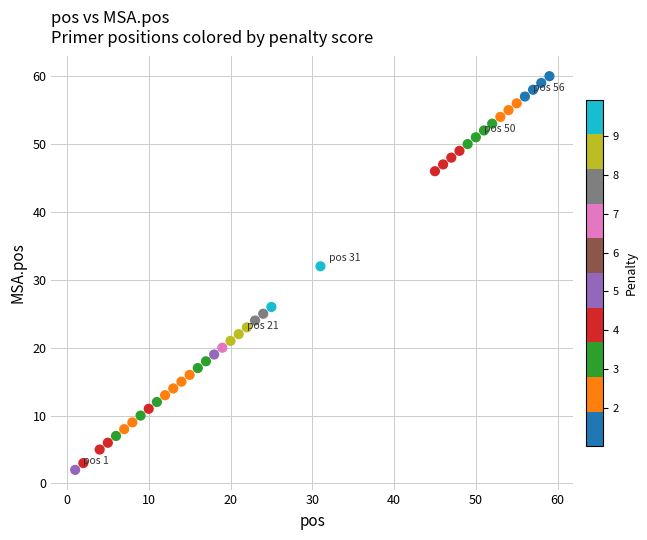

What is the range of Y values (max minus min)?

58